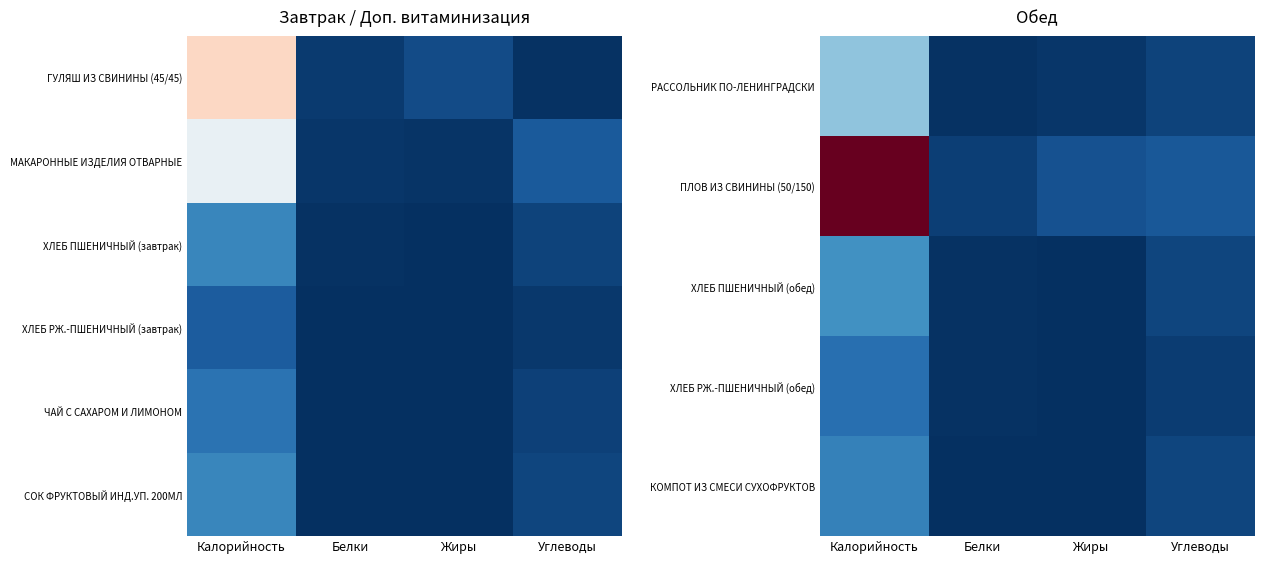

What is the difference between the КОМПОТ ИЗ СМЕСИ СУХОФРУКТОВ values at Жиры and Углеводы?

19